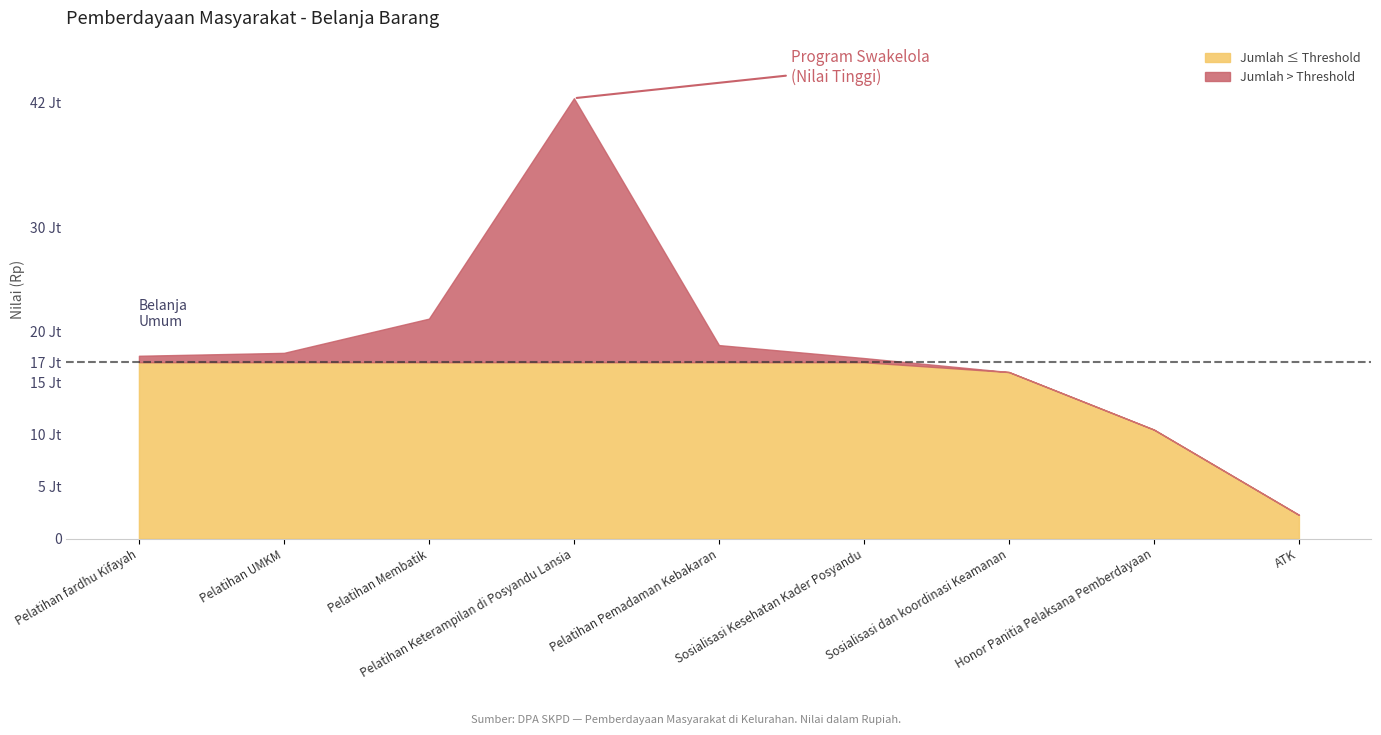

At how many categories does at least one series exceed 26678471?

1